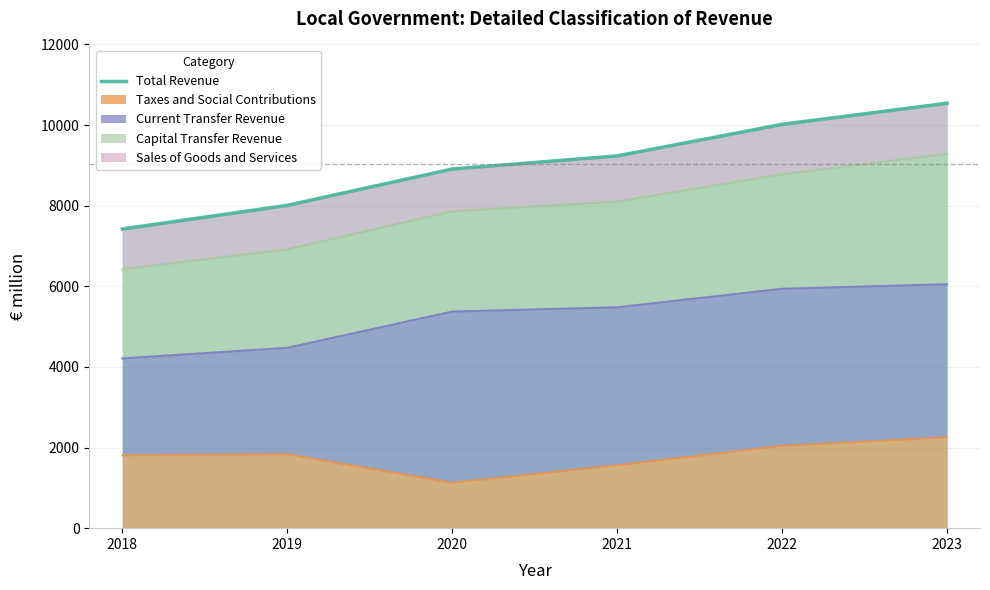

Reading right to left, list all the values displayed in this chart.

2023=10542	2022=10018	2021=9235	2020=8910	2019=8008	2018=7423